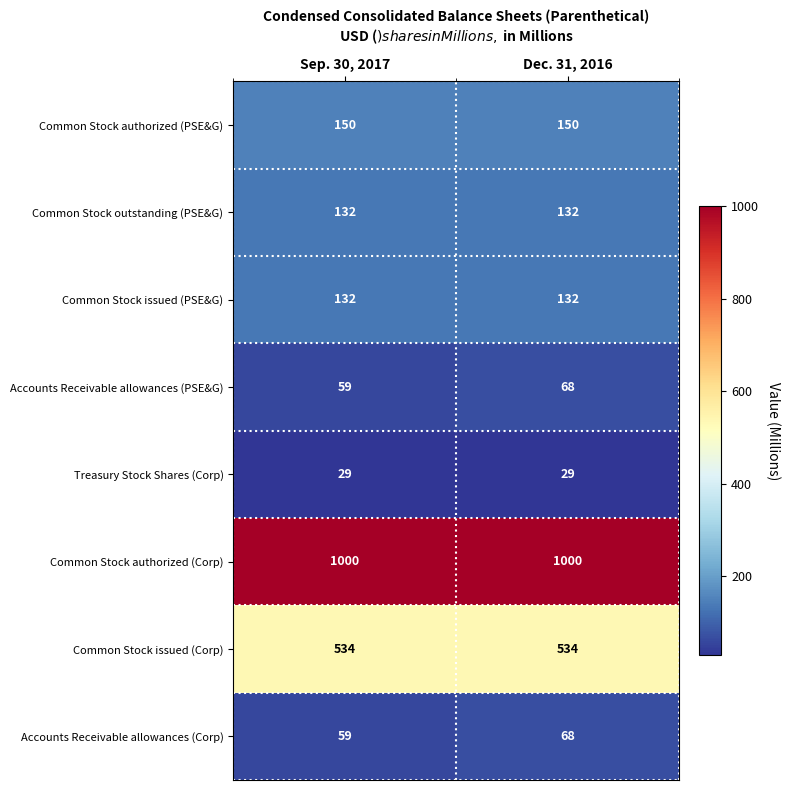

What is the difference between the highest and lowest values at Dec. 31, 2016?

971